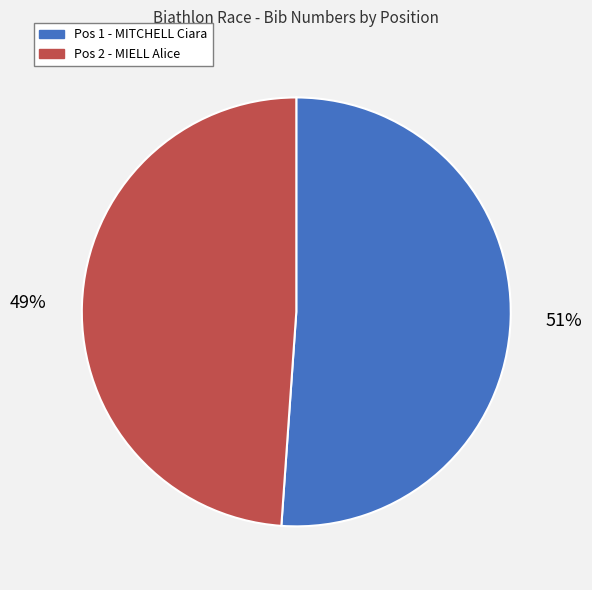

Combined, do Pos 2 - MIELL Alice and Pos 1 - MITCHELL Ciara account for over 50%?

Yes